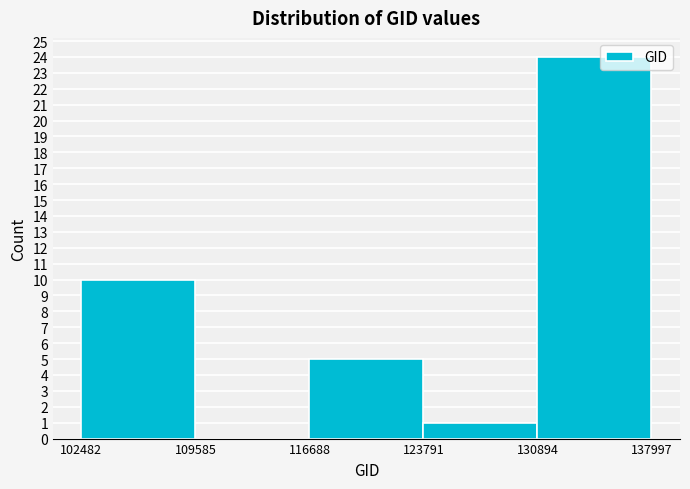

Over which range of the x-axis is the bar tallest?

130894 to 137997